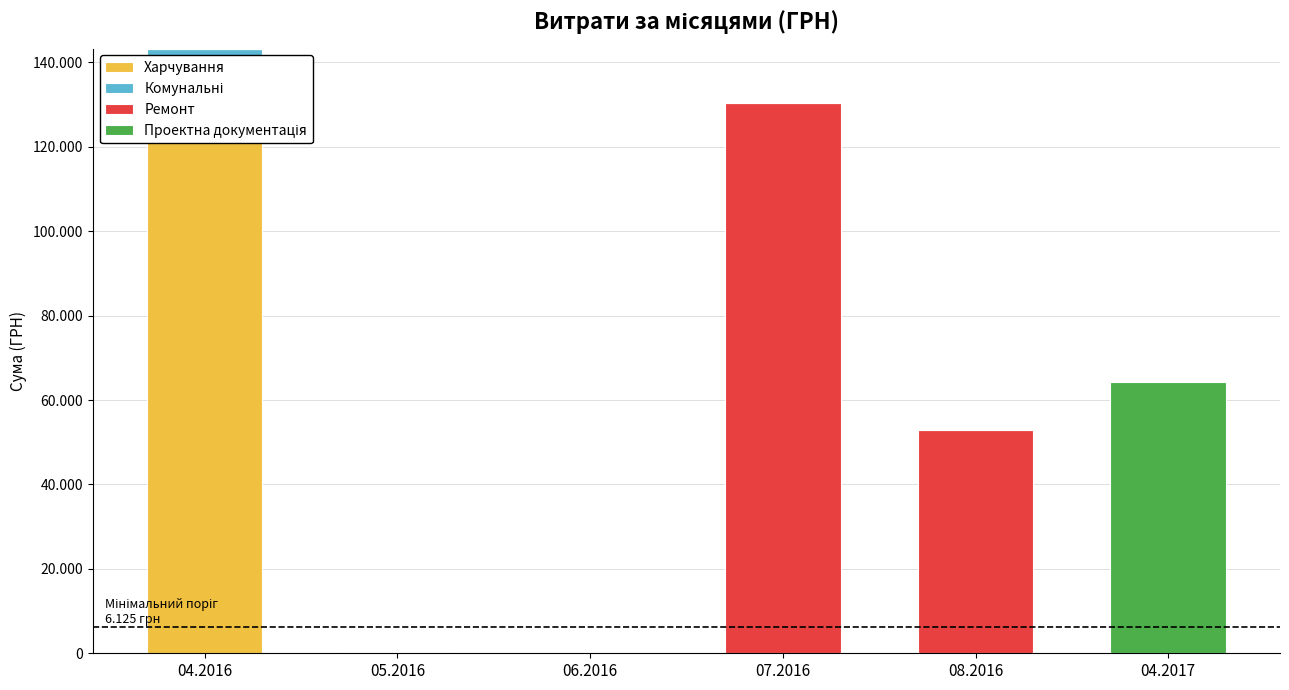

At how many categories does at least one series exceed 30804?

4